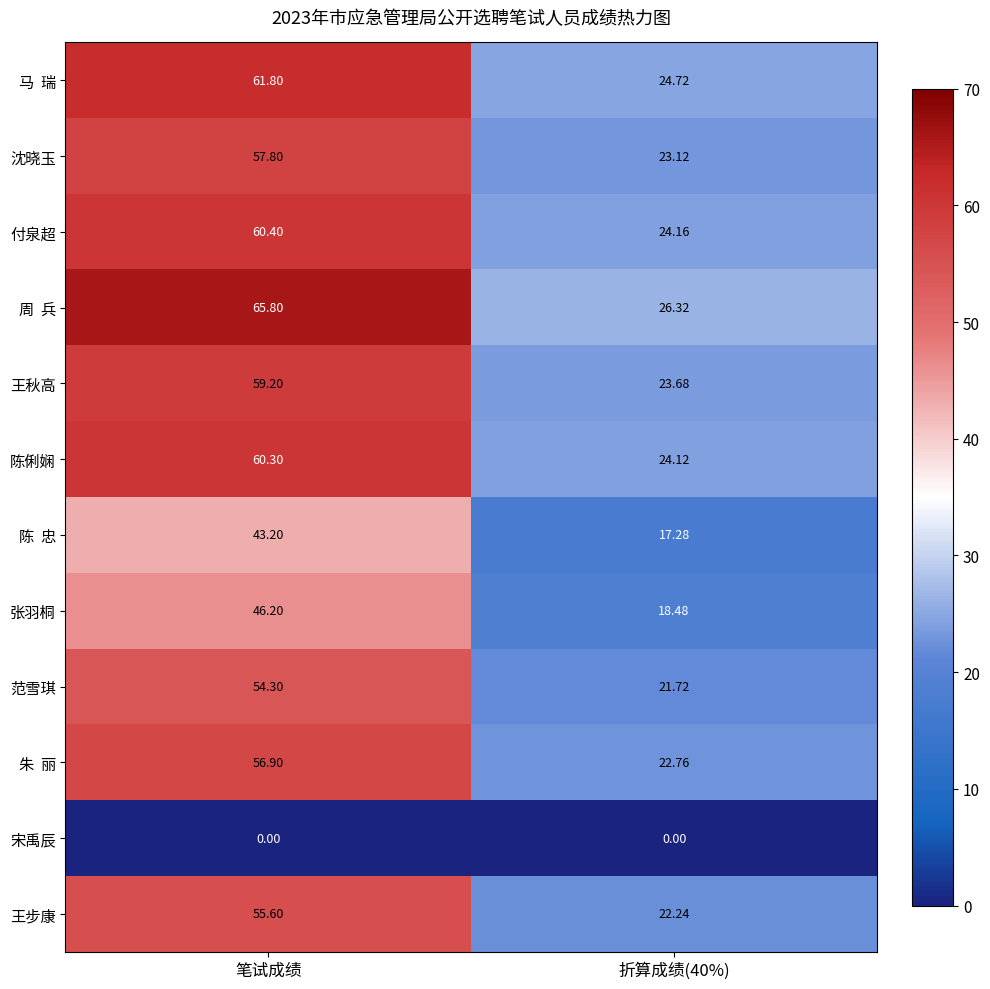

At which category is the sum across all series the highest?

笔试成绩